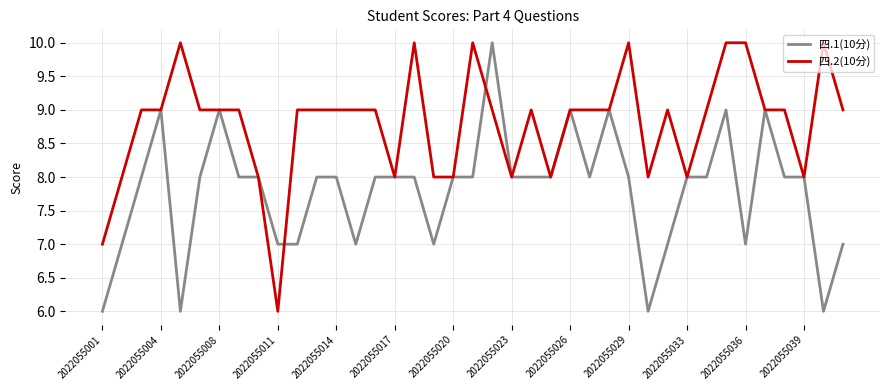

What is the minimum value shown in the chart?

6